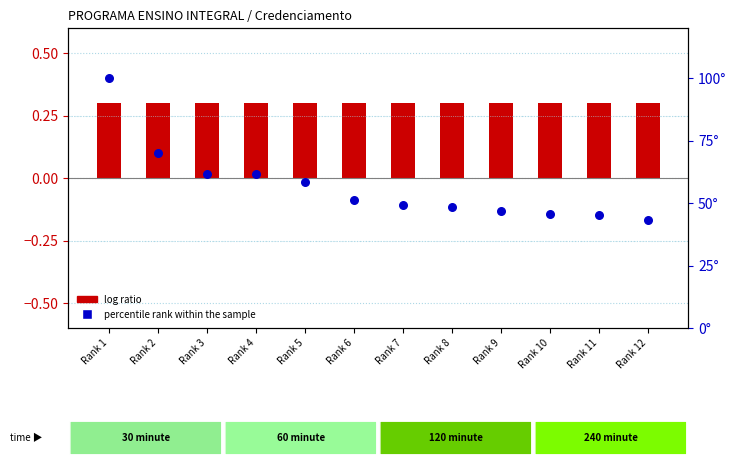

Which series has the widest spread of Y values?

percentile rank within the sample